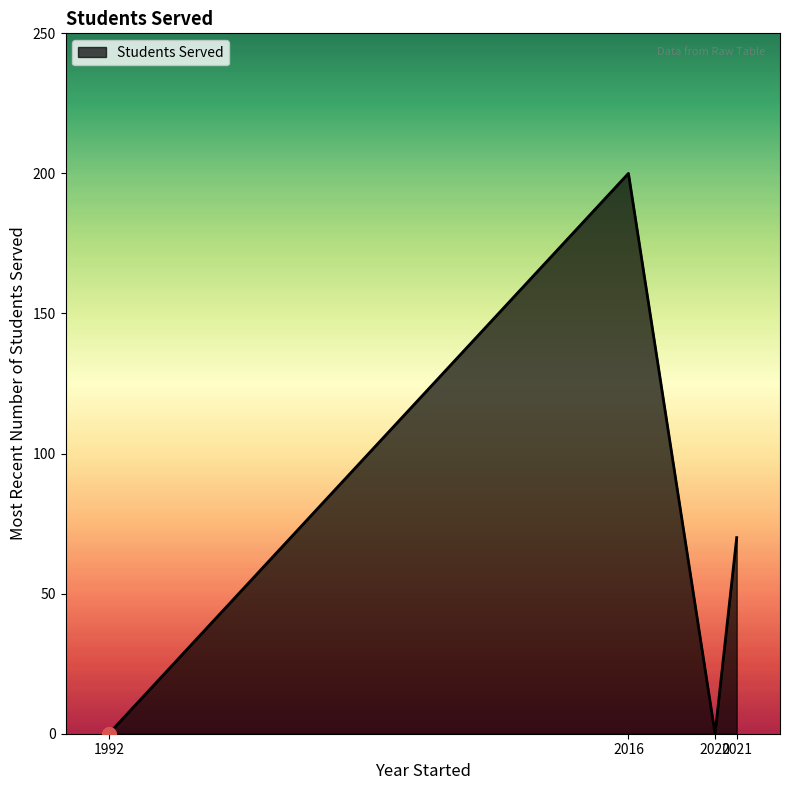

Where is the first local minimum?

2020